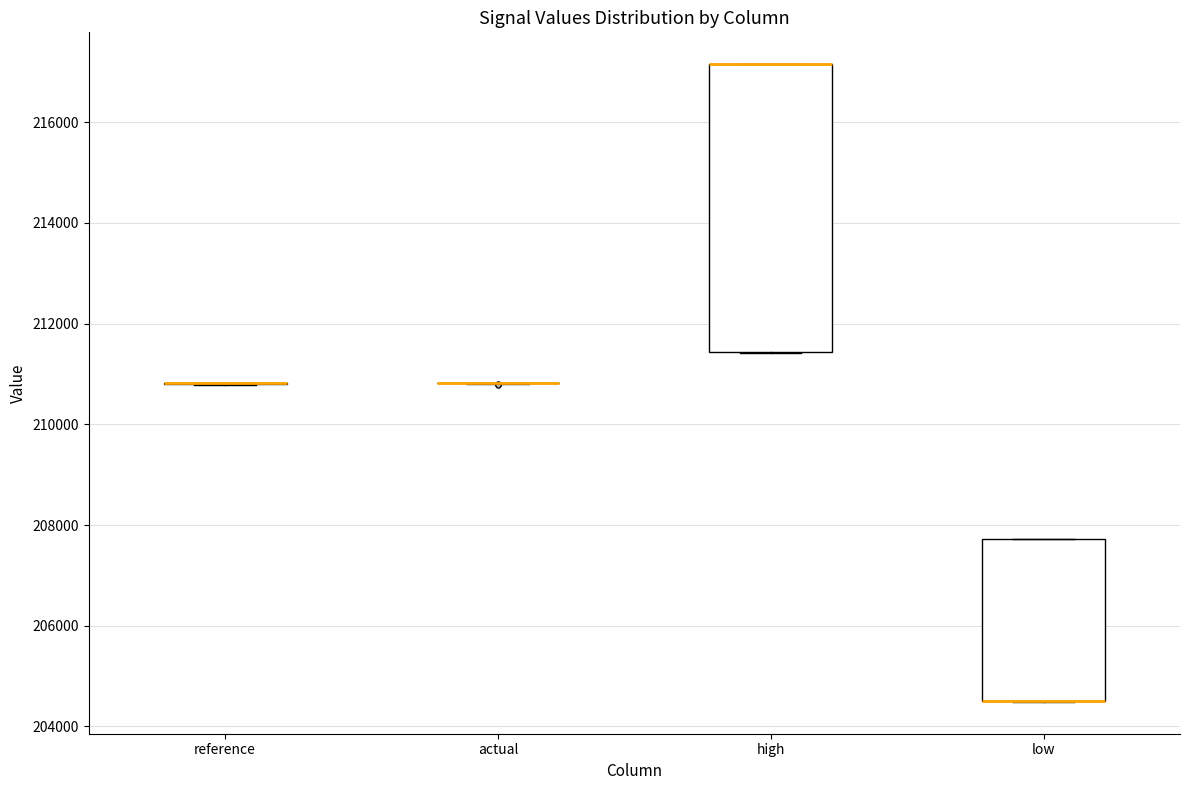

Reading left to right, transcribe this box plot: for each box, give where its median line is, the range the box spans, and where its two whiskers end, as read against the y-axis. The values are not printed on the chart, so give them approximately, as read against the axis.

reference: box collapsed to a line at 210800, whiskers 210800 to 210800
actual: box collapsed to a line at 210800, whiskers 210800 to 210800
high: median 217200 (drawn on the box's upper edge), box 211400 to 217200, whiskers 211400 to 217200
low: median 204600 (drawn on the box's lower edge), box 204400 to 207800, whiskers 204400 to 207800